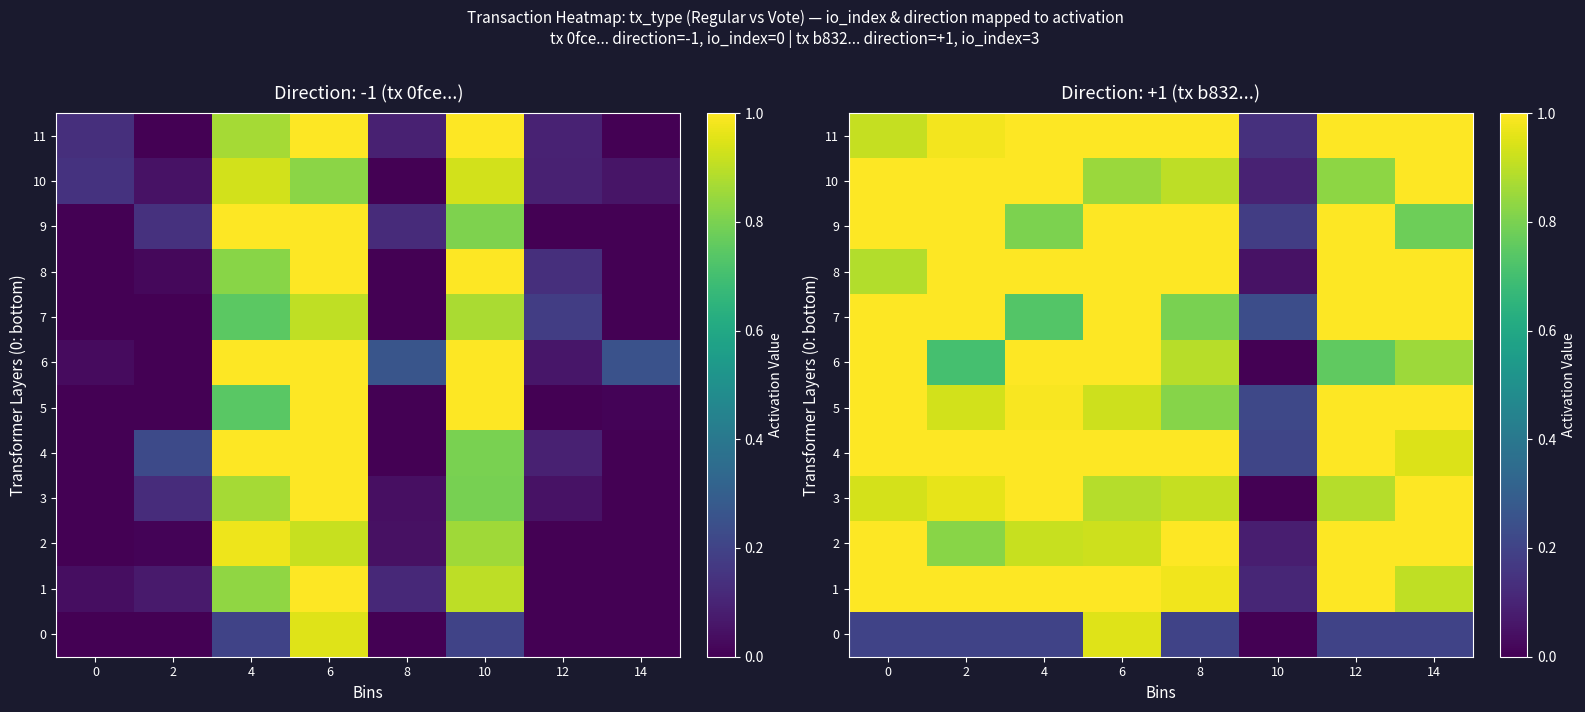

What is the total value across all series at 2?

10.6